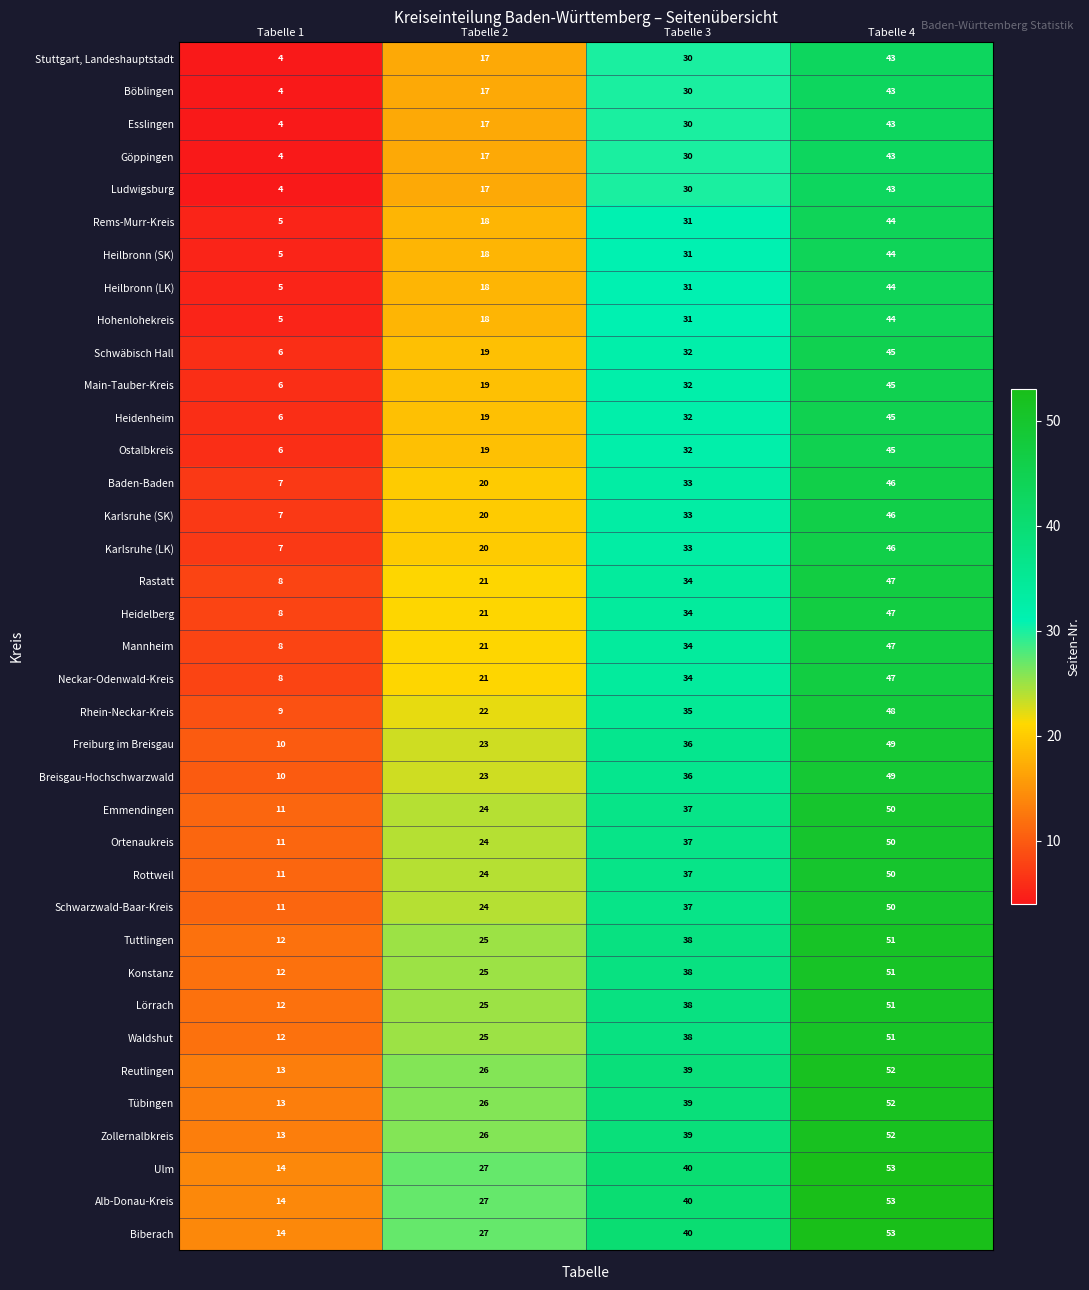

At how many categories does at least one series exceed 50?

1